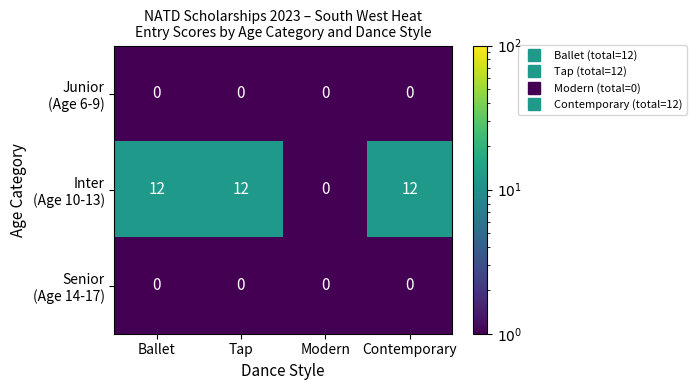

At how many categories does at least one series exceed 11?

3